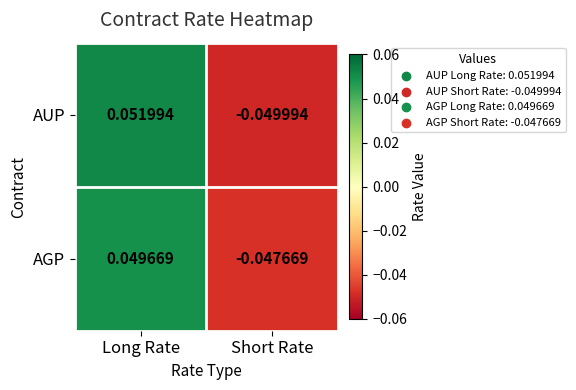

Which series changed the most between Long Rate and Short Rate?

AUP